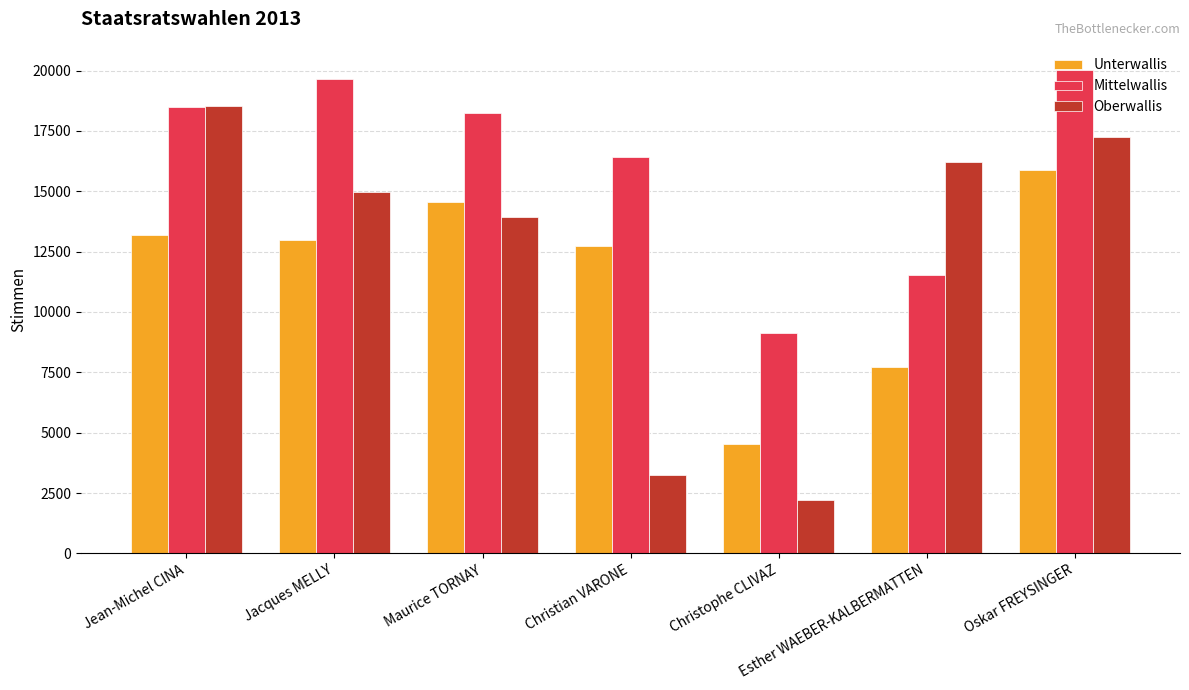

What is the sum of the Oberwallis values at Jean-Michel CINA and Esther WAEBER-KALBERMATTEN?

34749